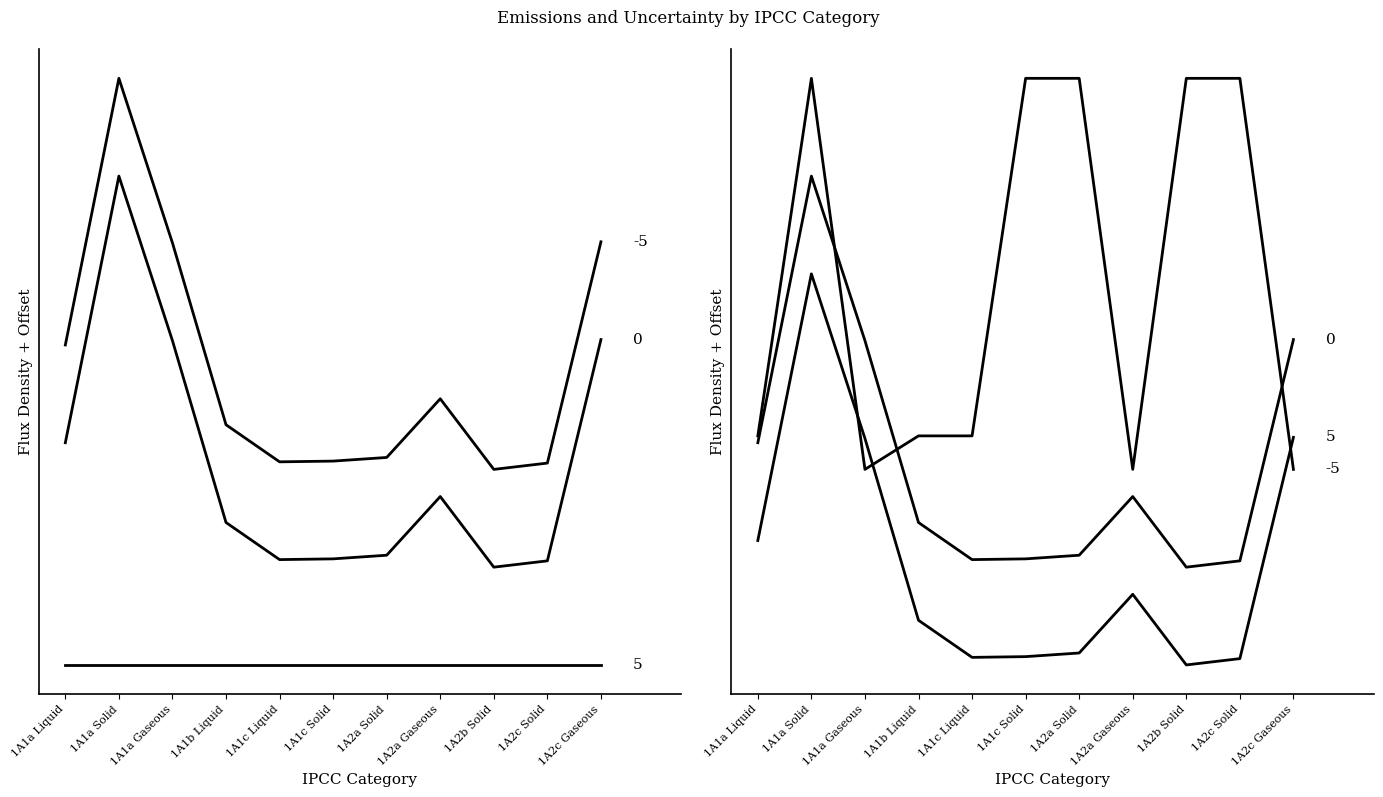

True or false: Activity data uncertainty and Emission factor uncertainty intersect in this chart.

False